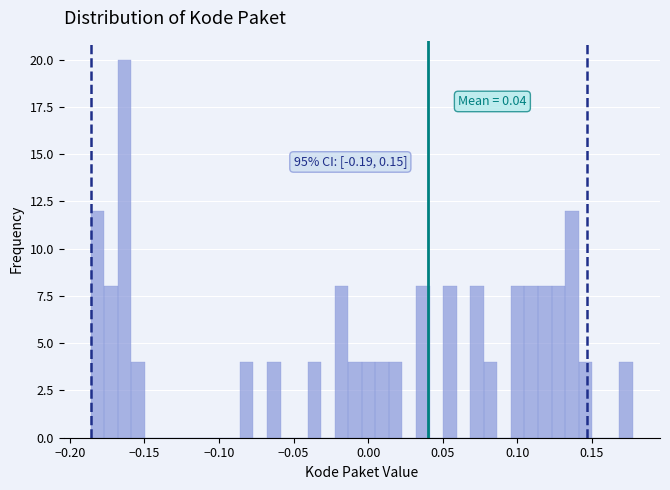

Around what value on the x-axis is the tallest bar? Give the approximate position of its centre, as read against the axis.

-0.165